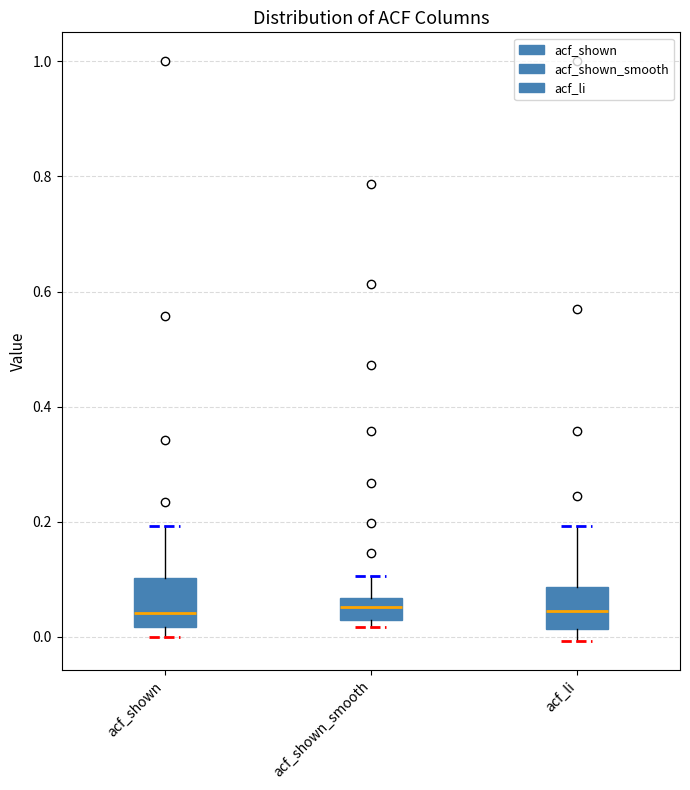

Where does the median line of the box for acf_shown sit on the y-axis? The values are not printed on the chart, so give them approximately, as read against the axis.

0.04